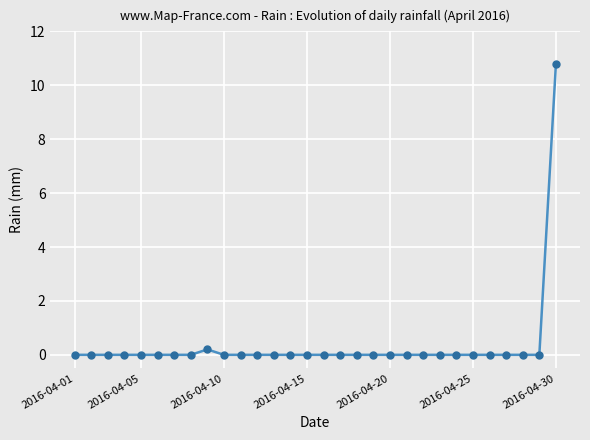

How many categories are shown in the chart?

30